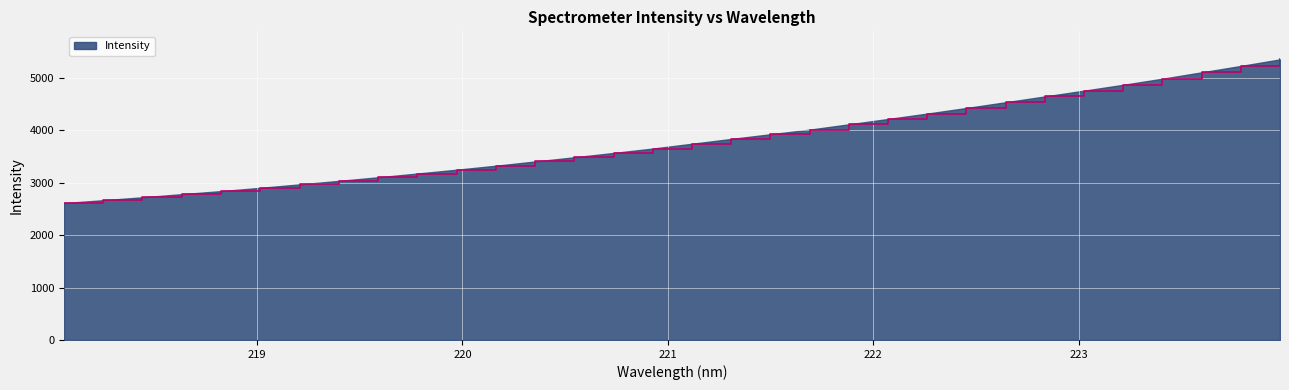

What is the greatest value displayed?

5353.3